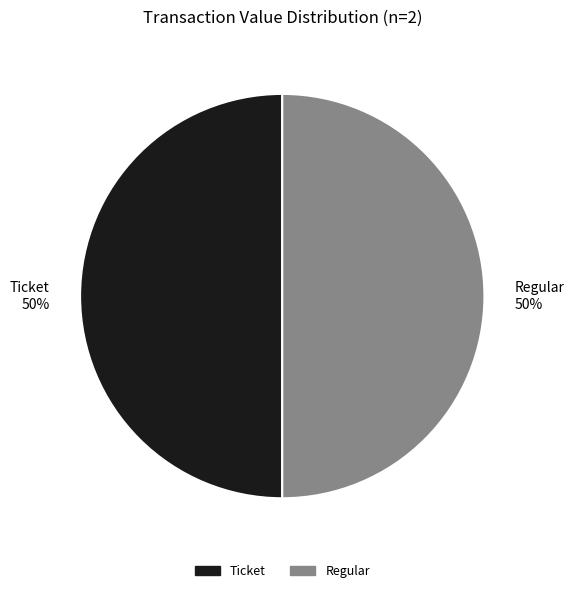

To the nearest percent, what is the combined percentage of Ticket 50% and Regular 50%?

100%